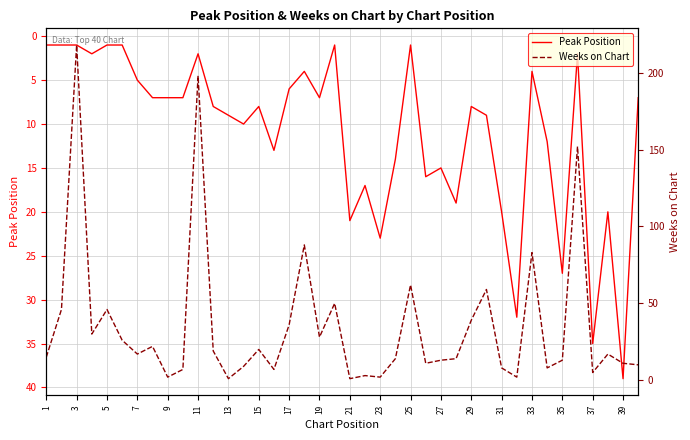

List the series in order of their peak value, lowest first.

Peak Position, Weeks on Chart